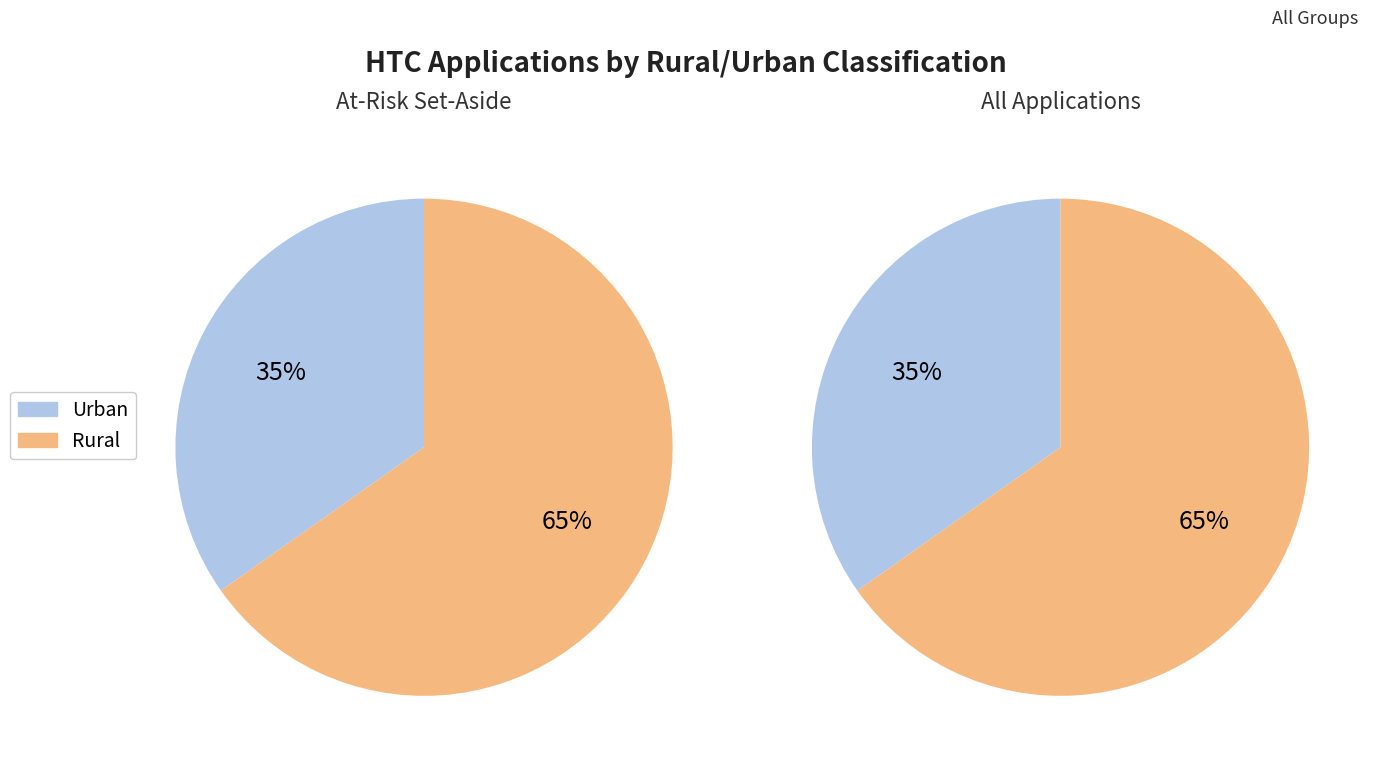

Which slice represents more than half of the pie?

Rural